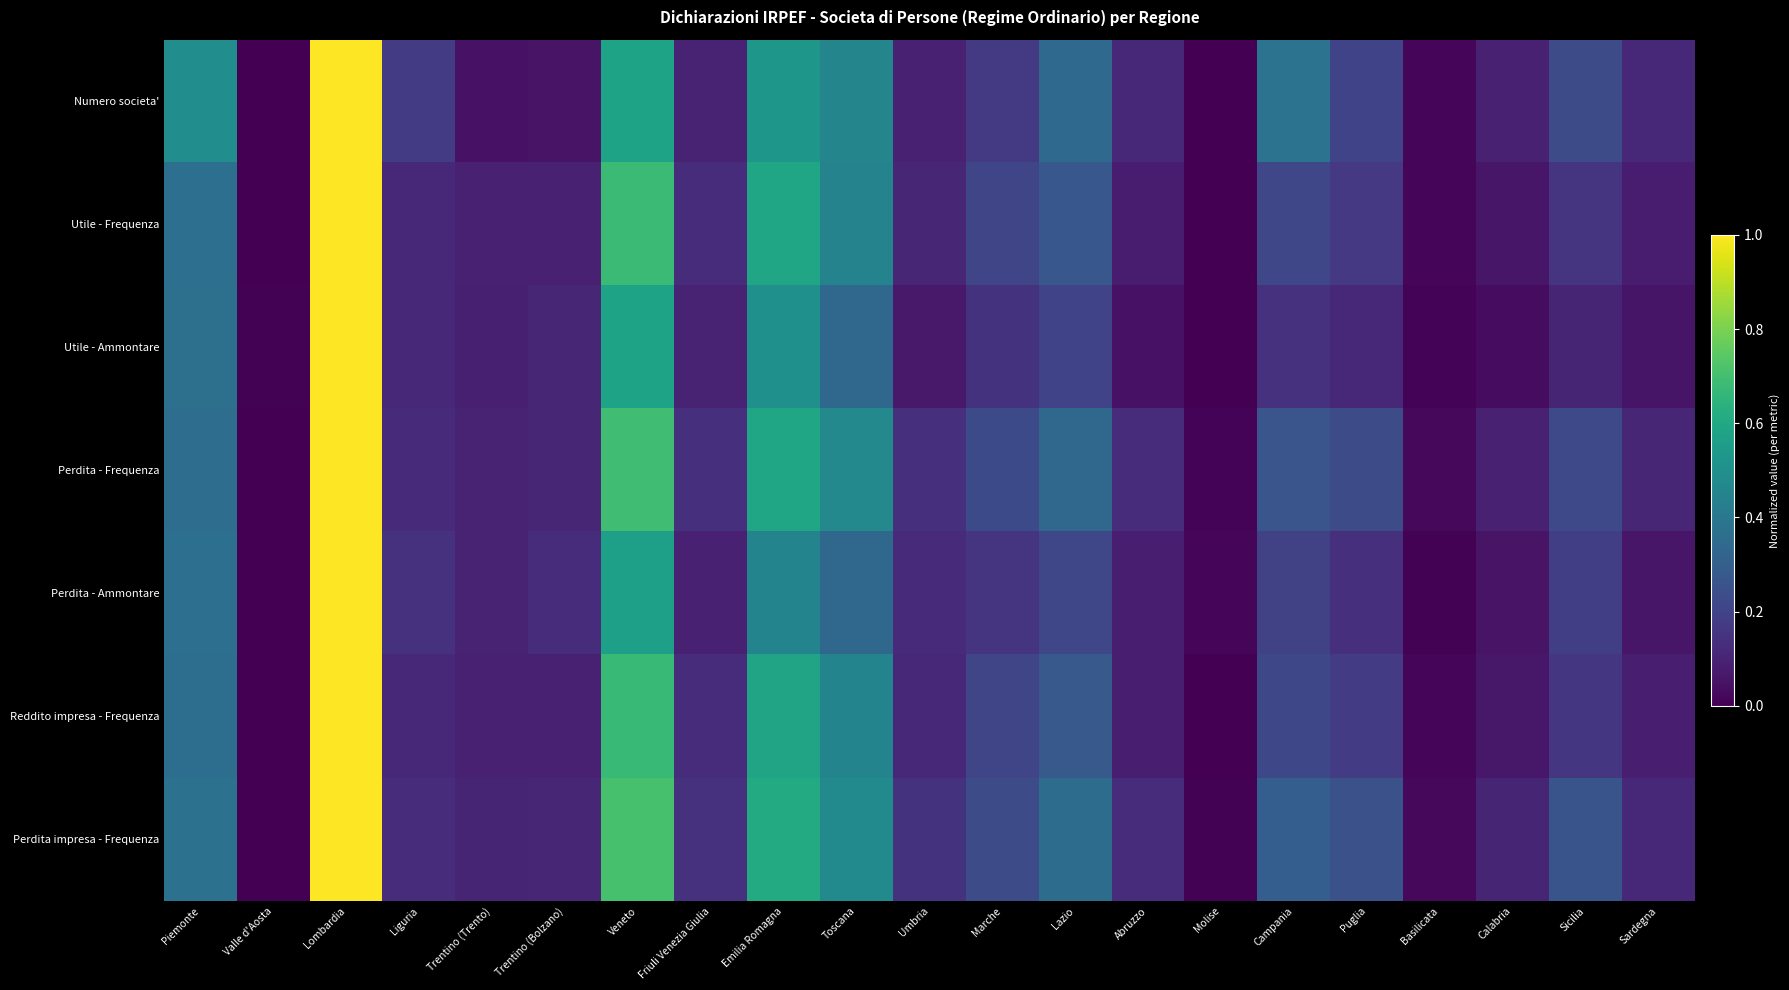

What is the total value across all series at Calabria?

0.5